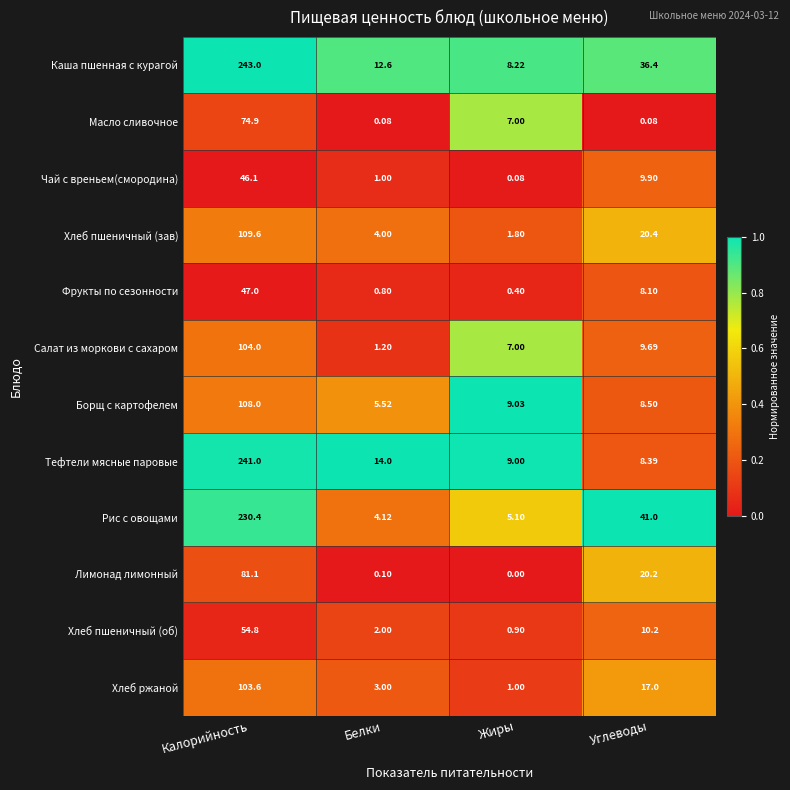

At which category is the sum across all series the highest?

Калорийность